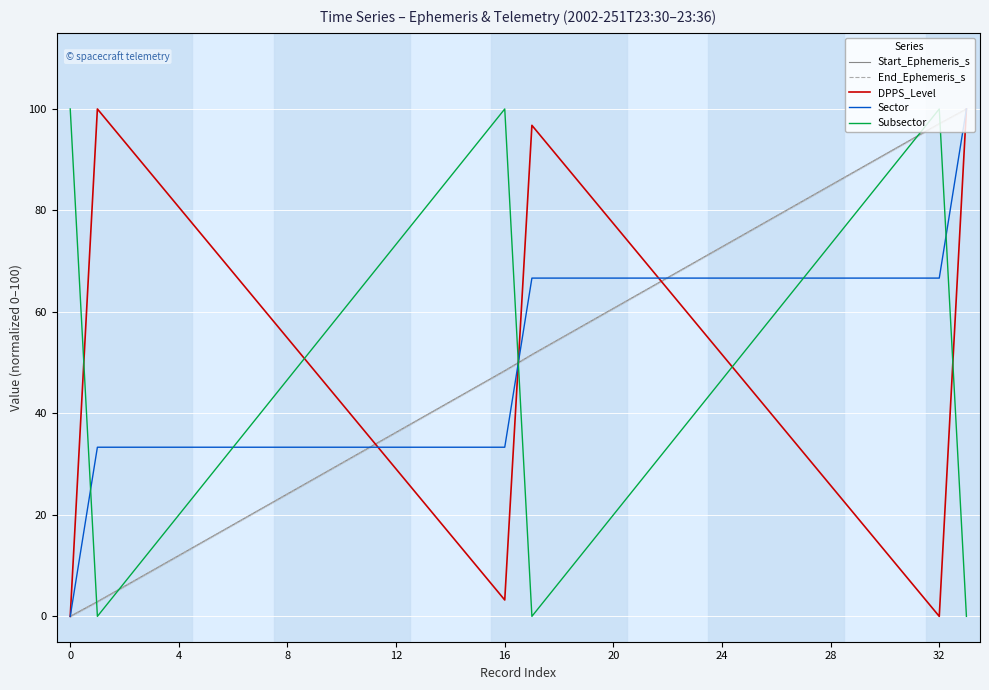

After their last crossing, which series has the higher values: End_Ephemeris_s or Start_Ephemeris_s?

End_Ephemeris_s